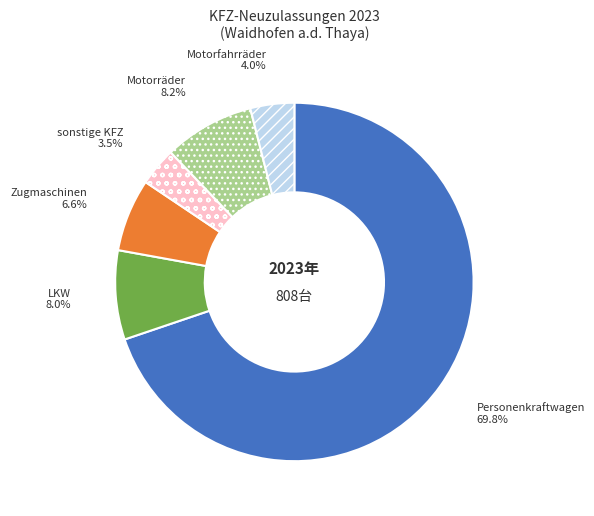

Combined, do Motorfahrräder and sonstige KFZ account for over 50%?

No